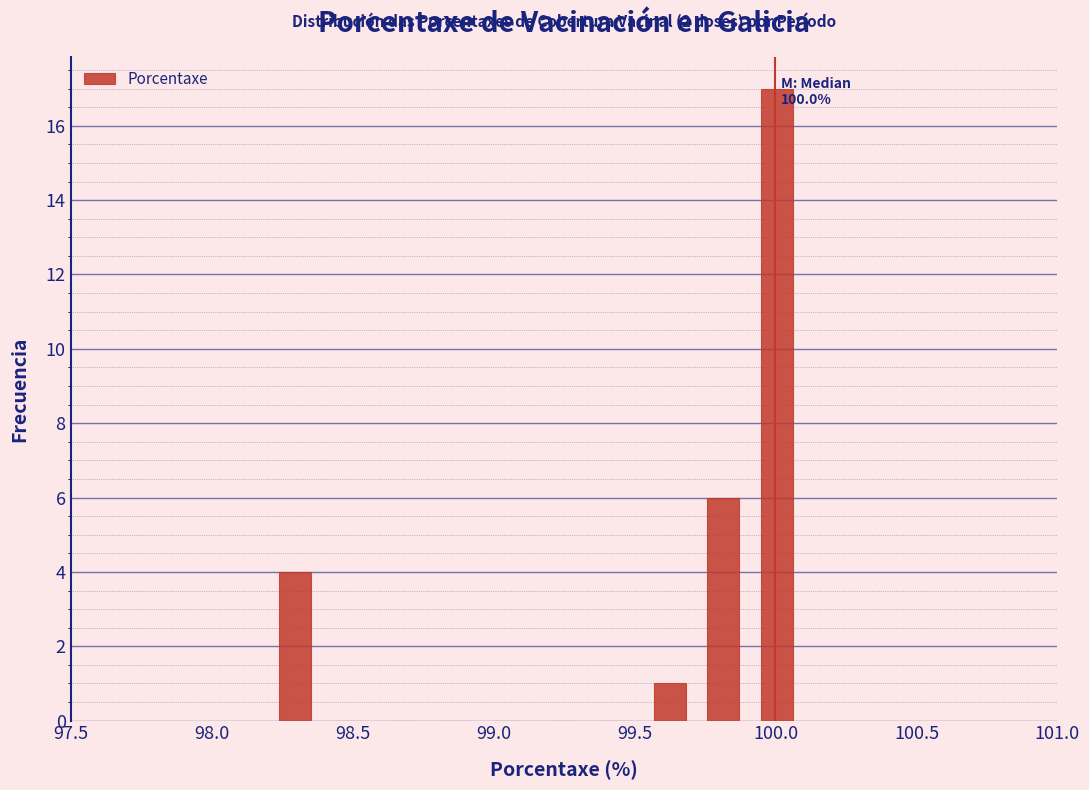

Read against the x-axis, roughly where is the centre of the tallest bar?

100.00